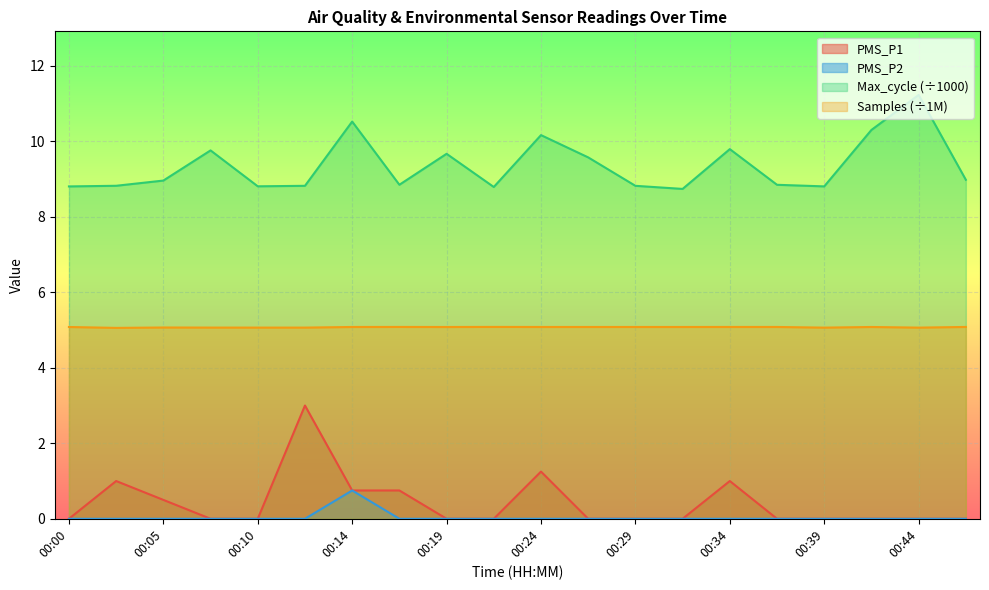

Where is the first local maximum for PMS_P1?

00:02